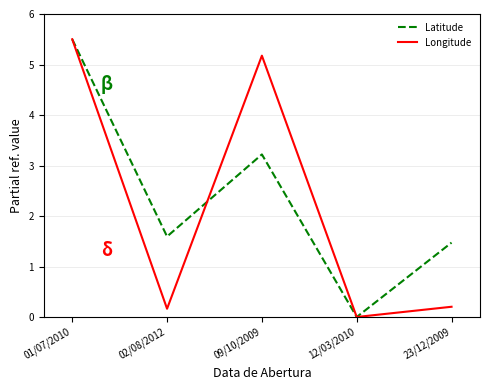

At which label is Latitude closest to 2?

02/08/2012